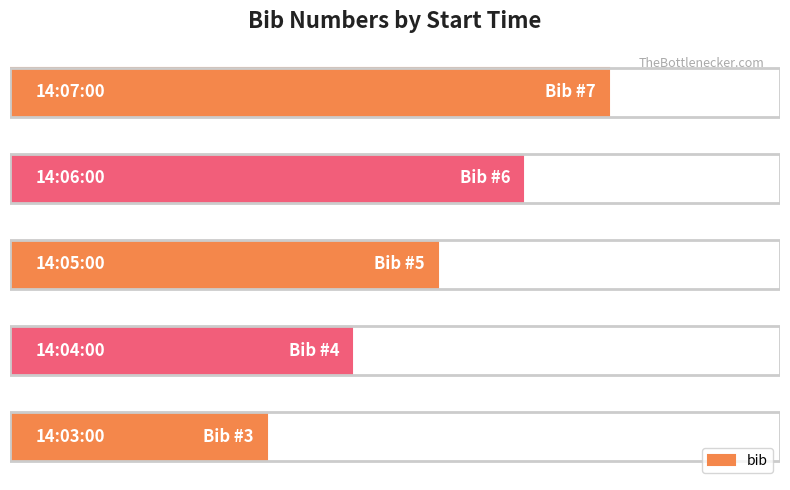

What is the average value?

5